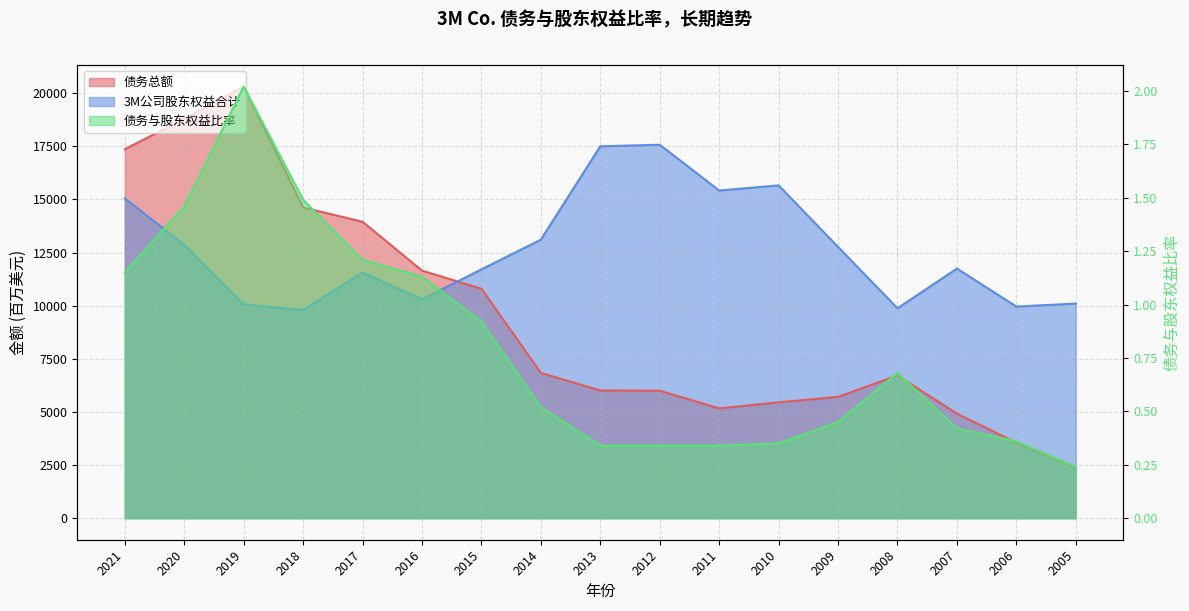

What are all the series names shown in the legend?

债务总额, 3M公司股东权益合计, 债务与股东权益比率